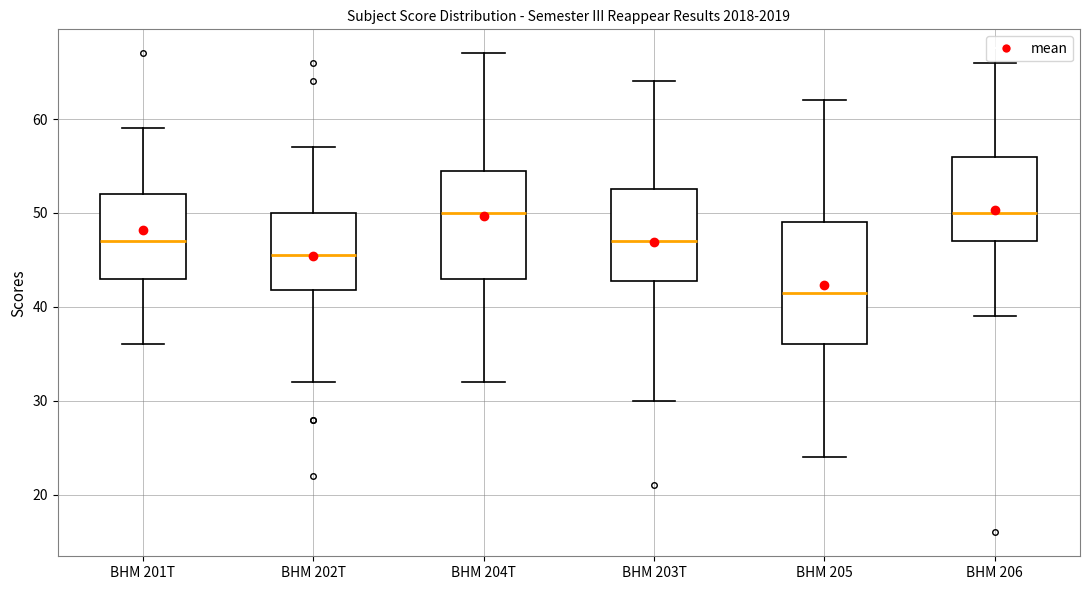

Reading left to right, read every box against the y-axis: the position of its median line, the range the box covers, and the ends of its whiskers. The values are not printed on the chart, so give them approximately, as read against the axis.

BHM 201T: median 47, box 43 to 52, whiskers 36 to 59
BHM 202T: median 46, box 42 to 50, whiskers 32 to 57
BHM 204T: median 50, box 43 to 55, whiskers 32 to 67
BHM 203T: median 47, box 43 to 53, whiskers 30 to 64
BHM 205: median 42, box 36 to 49, whiskers 24 to 62
BHM 206: median 50, box 47 to 56, whiskers 39 to 66